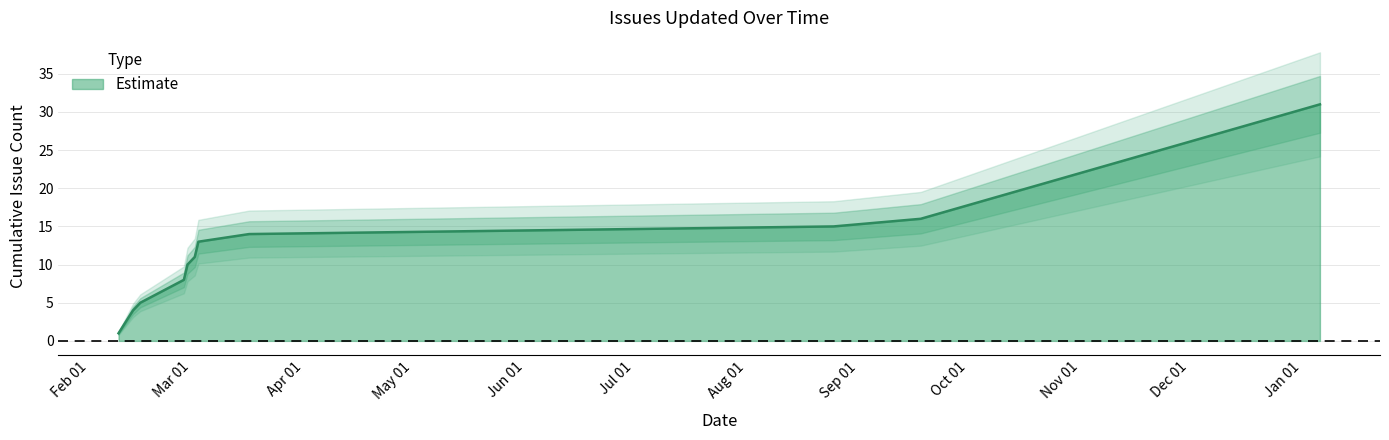

What is the change in value from 2017-02-19 to 2017-02-27?

+2